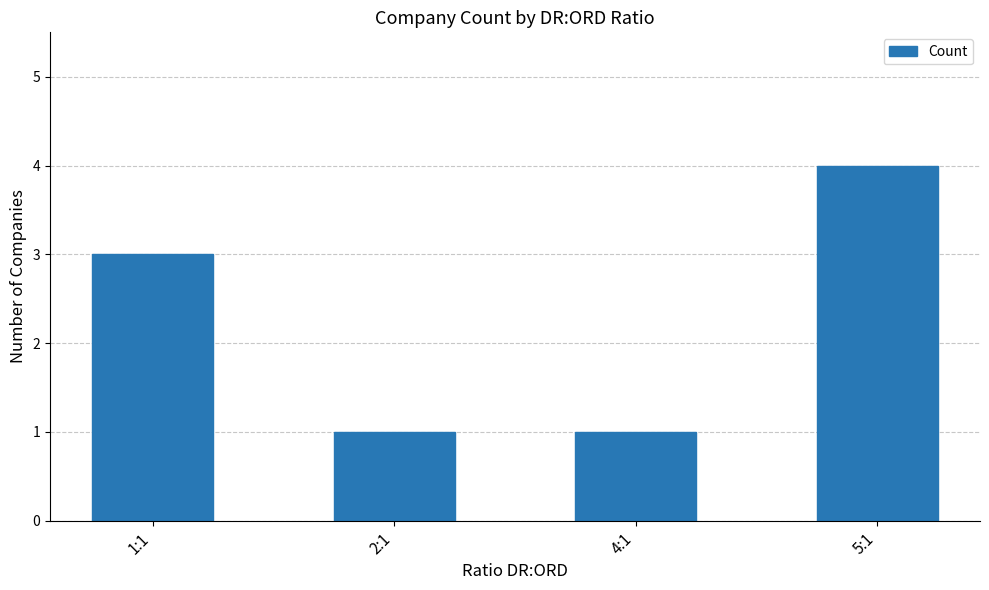

Reading left to right, transcribe all the data shown in this chart.

1:1=3	2:1=1	4:1=1	5:1=4